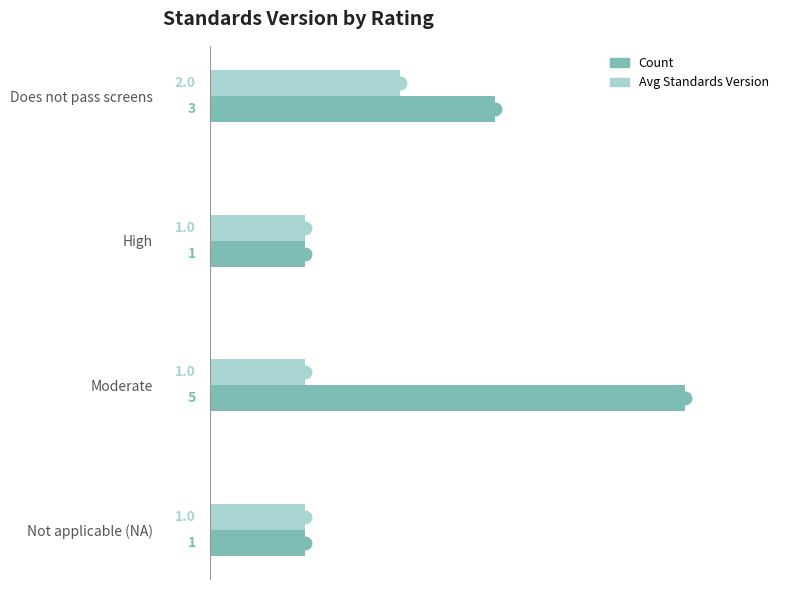

What is the sum of all Avg Standards Version values?

5